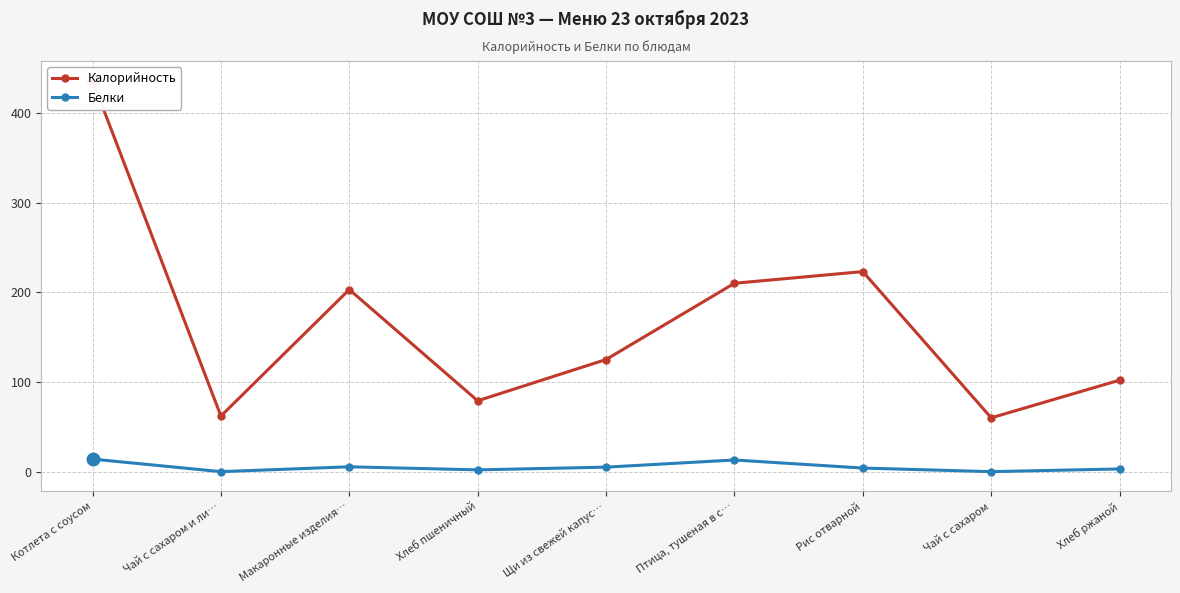

True or false: Белки and Калорийность cross at least once.

False